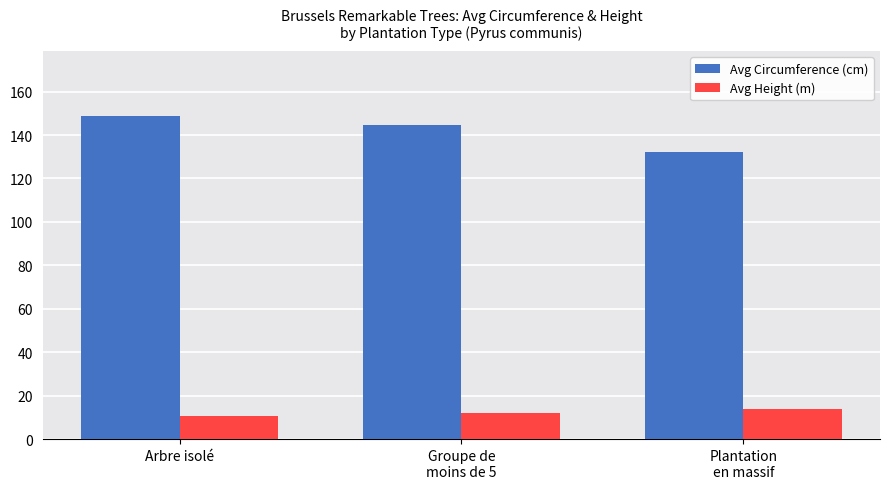

How many data points in Avg Height (m) are above 12?

2